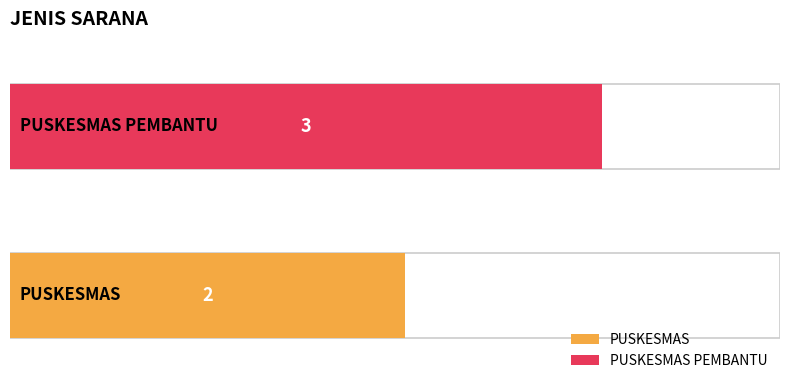

The chart shows a value of 3 at PUSKESMAS PEMBANTU. True or false?

True